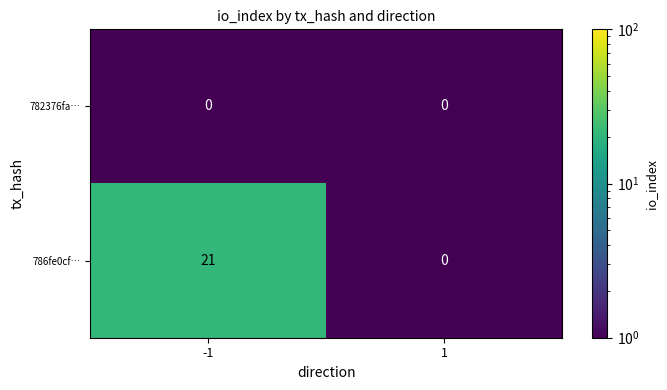

The value of 782376fa… at 1 is 0. True or false?

True